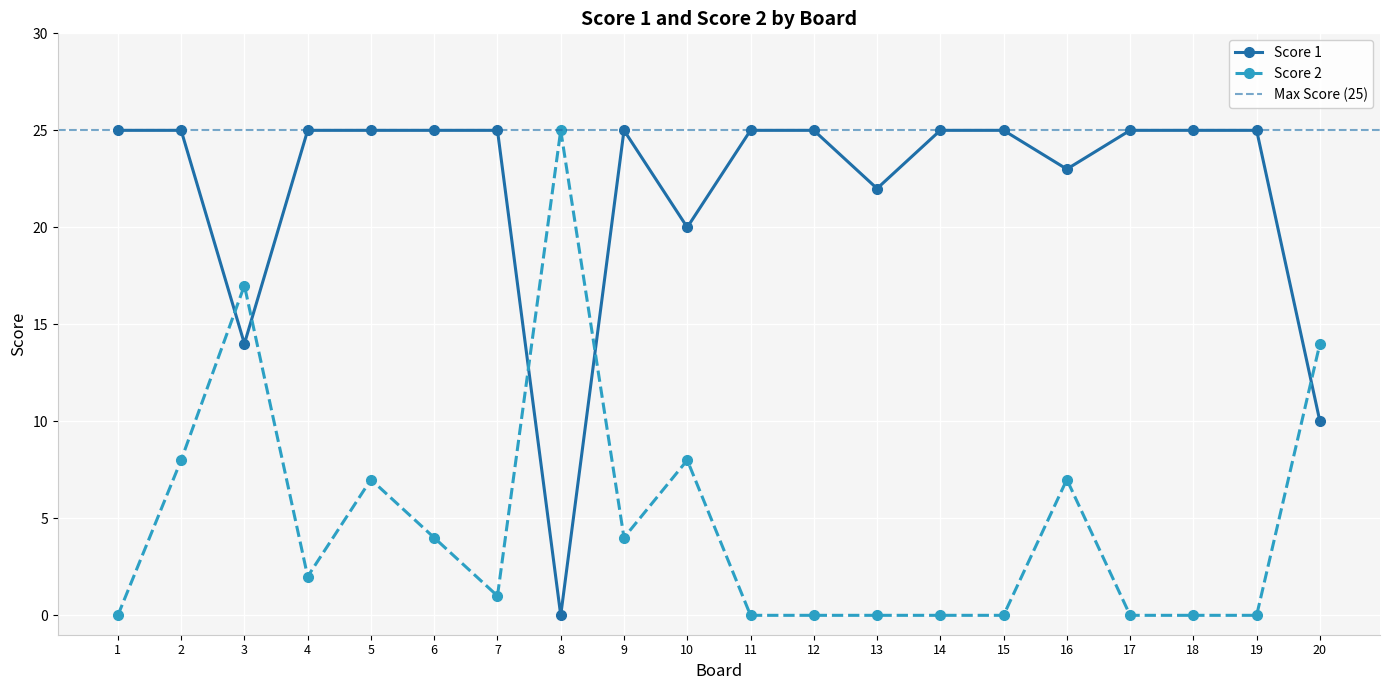

At which label is Score 1 closest to 12?

3